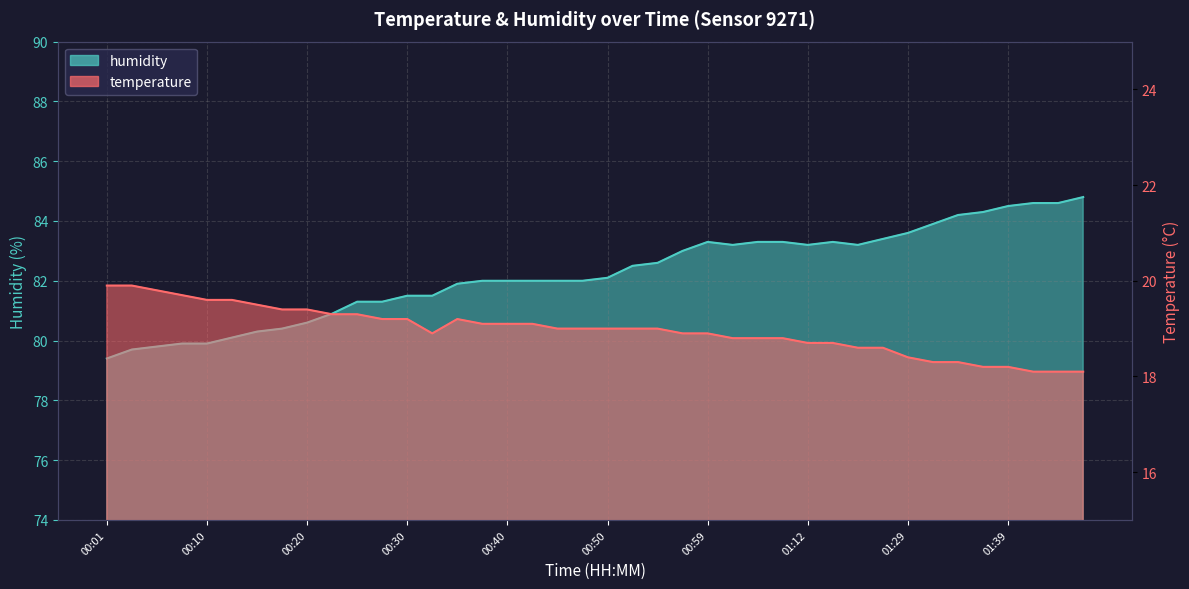

Rank the categories by humidity value from lowest to highest.

00:01, 00:03, 00:06, 00:08, 00:10, 00:13, 00:15, 00:18, 00:20, 00:23, 00:25, 00:28, 00:30, 00:32, 00:35, 00:37, 00:40, 00:42, 00:45, 00:47, 00:50, 00:52, 00:55, 00:57, 01:02, 01:12, 01:18, 00:59, 01:04, 01:07, 01:15, 01:20, 01:29, 01:32, 01:34, 01:37, 01:39, 01:42, 01:44, 01:47